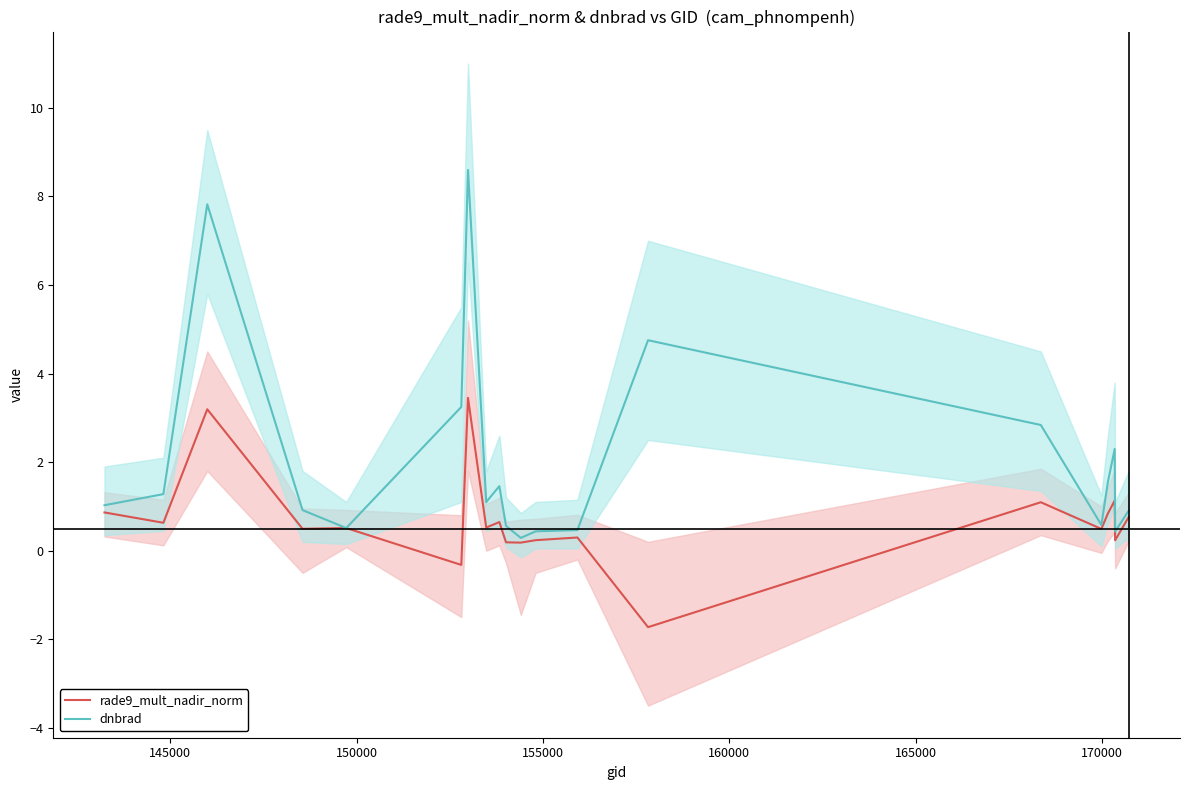

What is the difference between the maximum and minimum values in the dnbrad series?

8.3